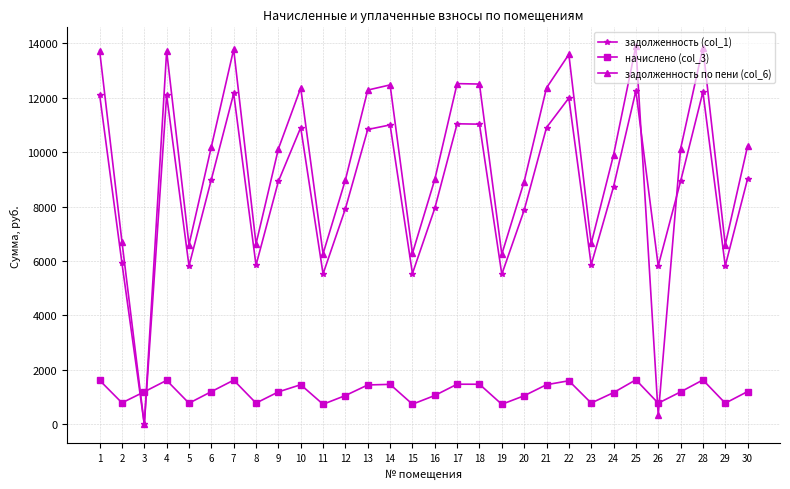

Between 8 and 26, which series saw the biggest shift?

задолженность по пени (col_6)